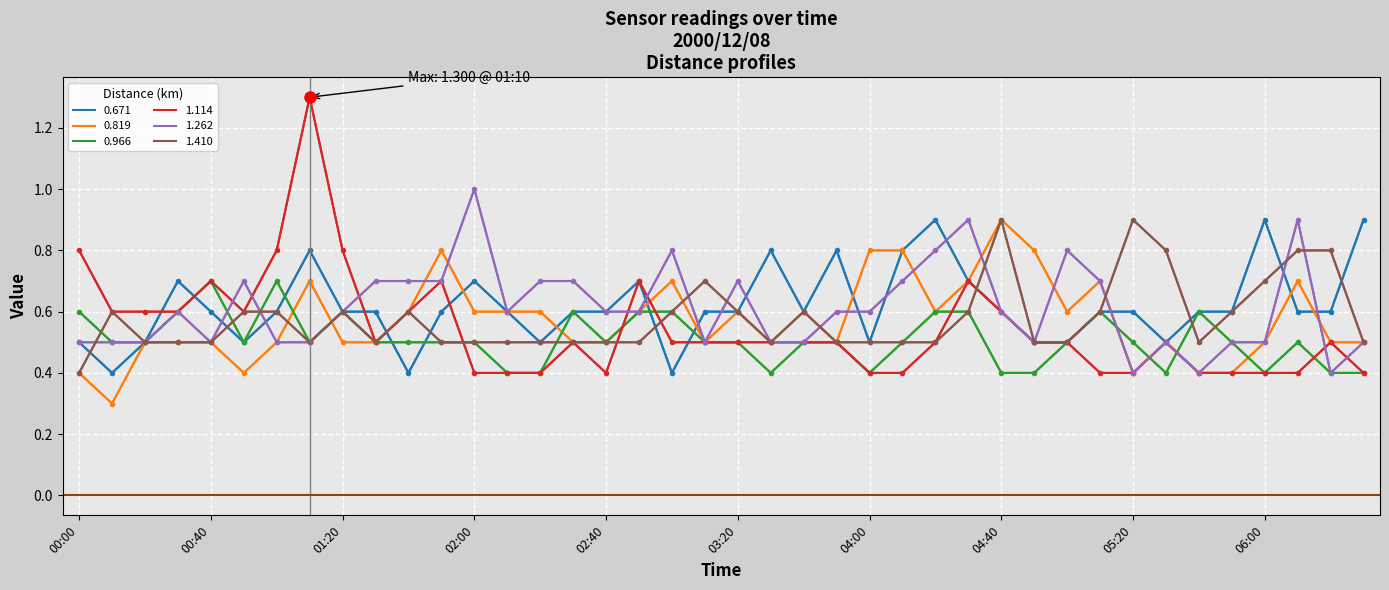

Which series has the widest spread of values?

1.114